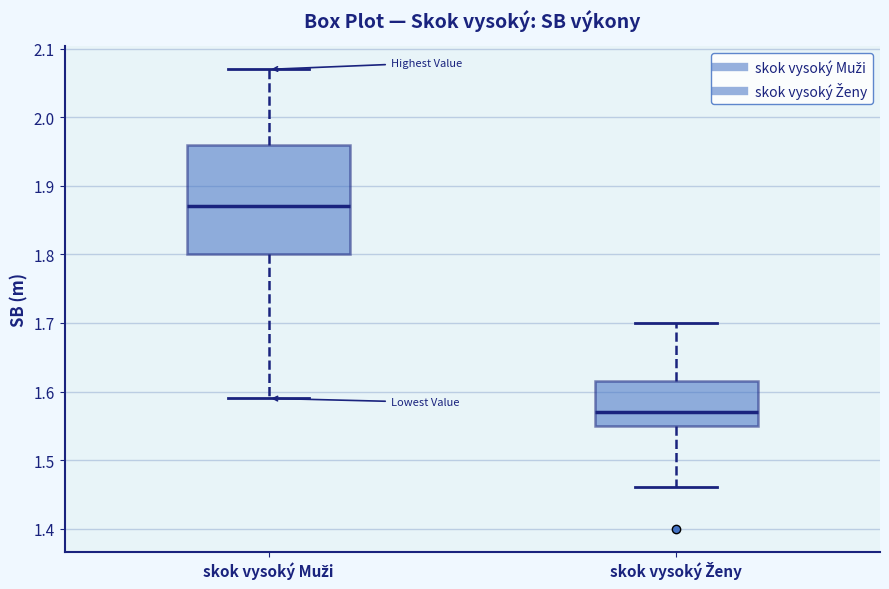

Reading left to right, transcribe this box plot: for each box, give where its median line is, the range the box spans, and where its two whiskers end, as read against the y-axis. The values are not printed on the chart, so give them approximately, as read against the axis.

skok vysoký Muži: median 1.87, box 1.80 to 1.96, whiskers 1.59 to 2.07
skok vysoký Ženy: median 1.57, box 1.55 to 1.62, whiskers 1.46 to 1.70